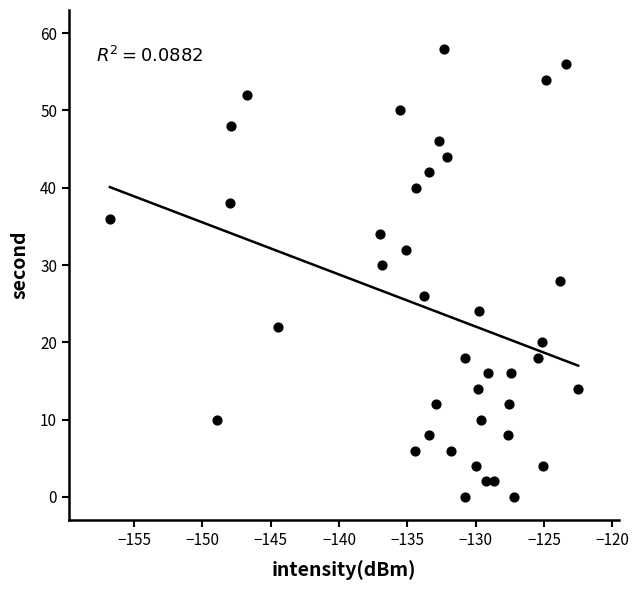

What is the range of Y values (max minus min)?

58